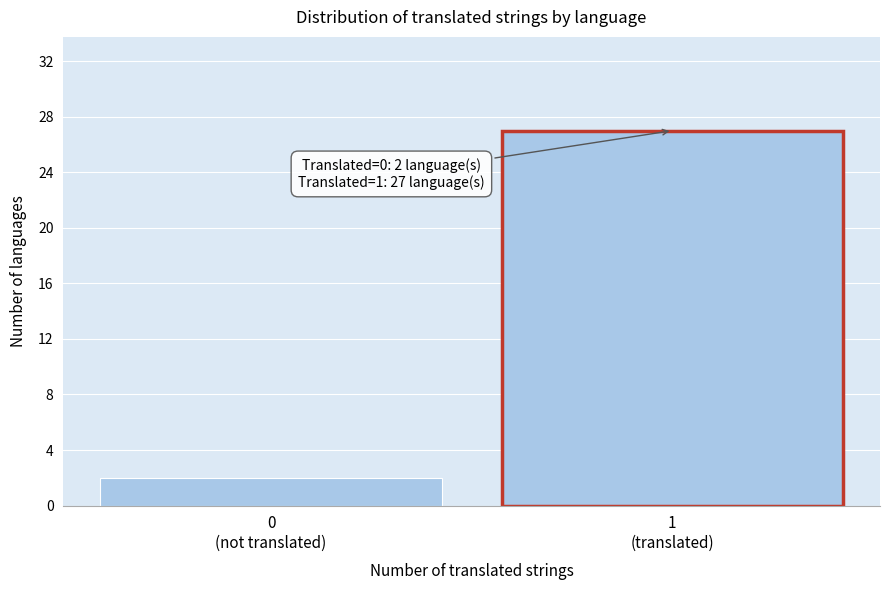

Reading left to right, extract all data points from this chart.

2	27